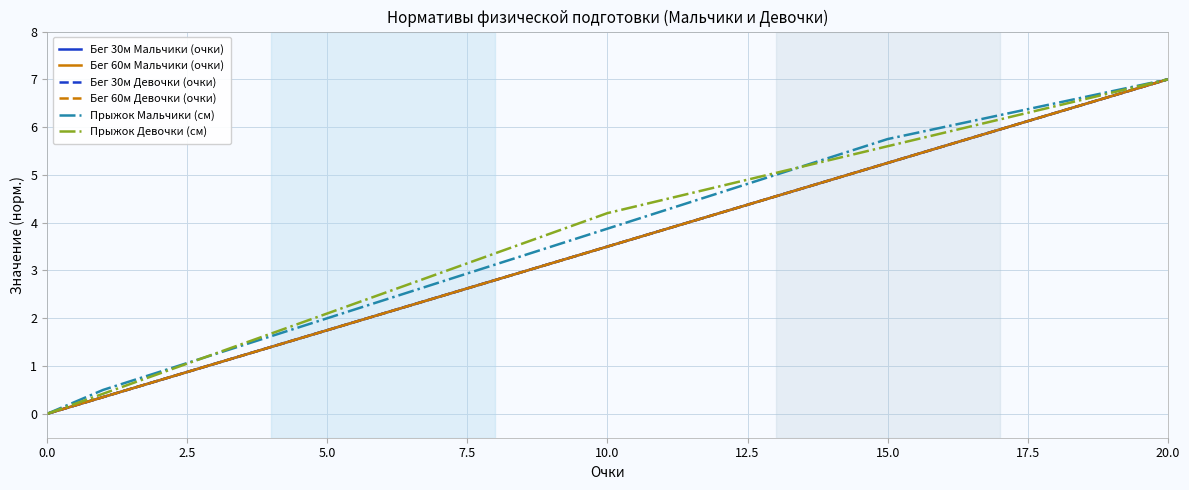

True or false: Бег 60м Мальчики (очки) and Прыжок Девочки (см) intersect in this chart.

False